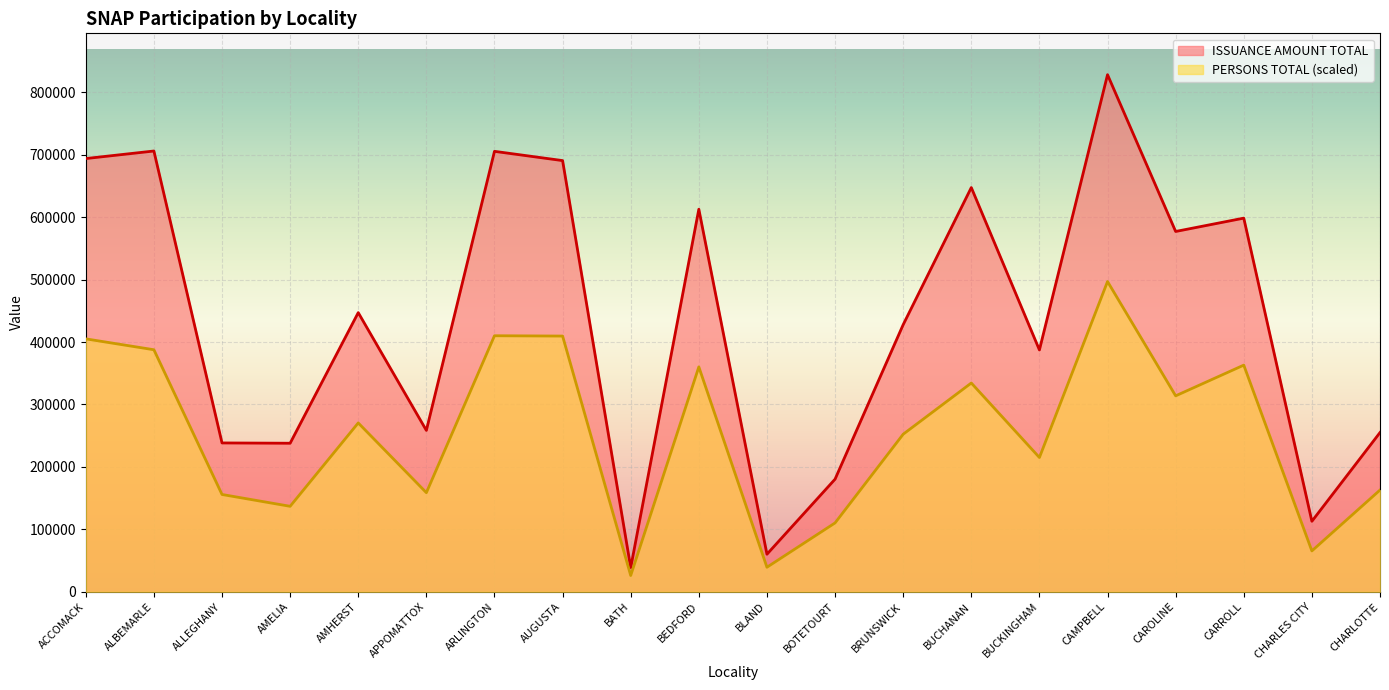

The value of ISSUANCE AMOUNT TOTAL at AMELIA is 237898.0. True or false?

True